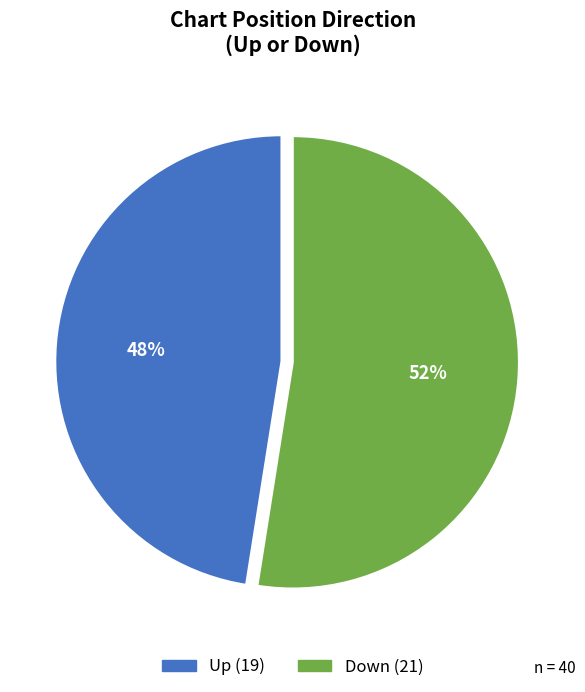

To the nearest percent, what is the average slice percentage?

50%